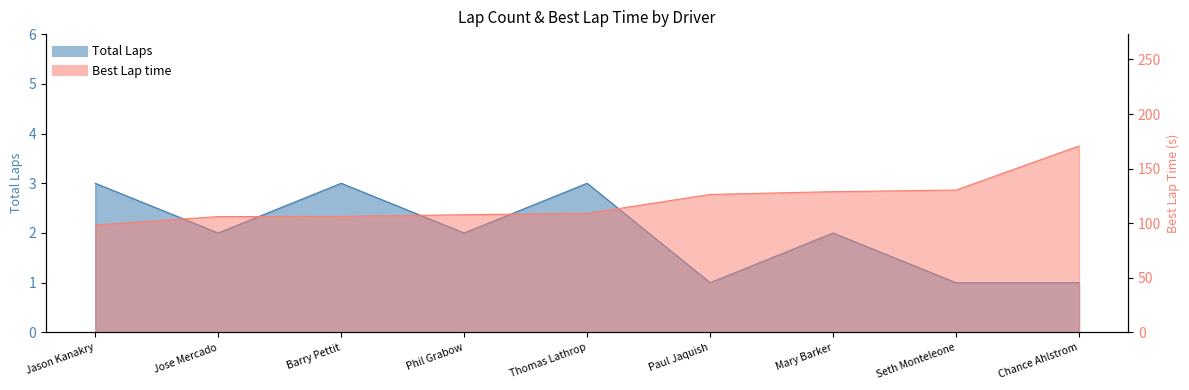

The Best Lap time series shows 107.8 at Phil Grabow. True or false?

True